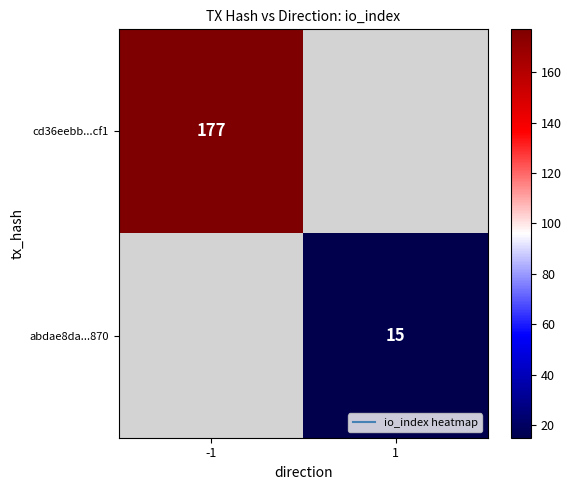

How many values in abdae8da...870 are above zero?

1